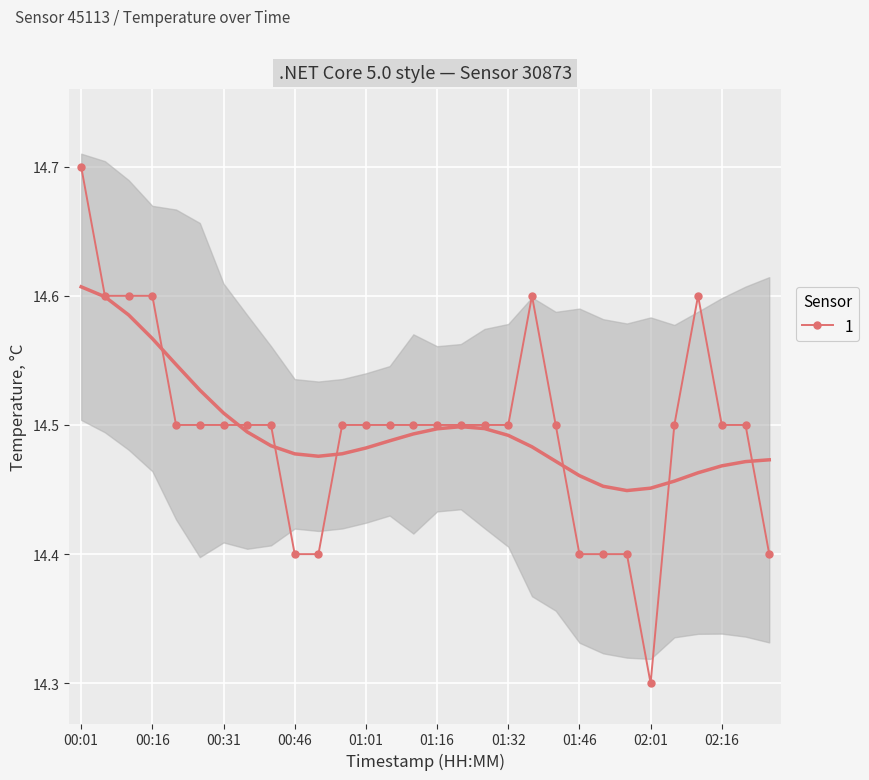

Rank the categories by value from highest to lowest.

00:01, 00:06, 00:11, 00:16, 01:36, 02:11, 00:21, 00:26, 00:31, 00:36, 00:42, 00:57, 01:01, 01:06, 01:11, 01:16, 01:21, 01:26, 01:32, 01:42, 02:06, 02:16, 02:21, 00:46, 00:51, 01:46, 01:52, 01:56, 02:26, 02:01